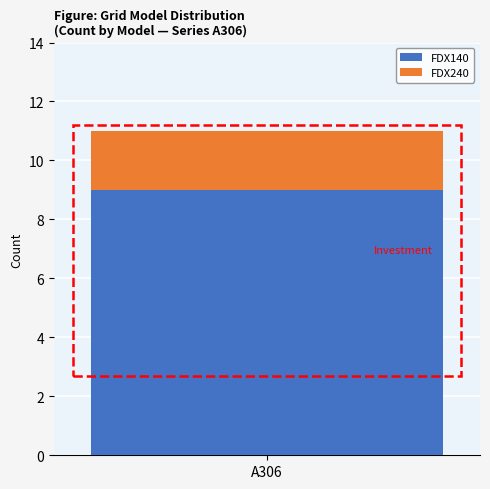

What is the highest value of the FDX140 series?

9